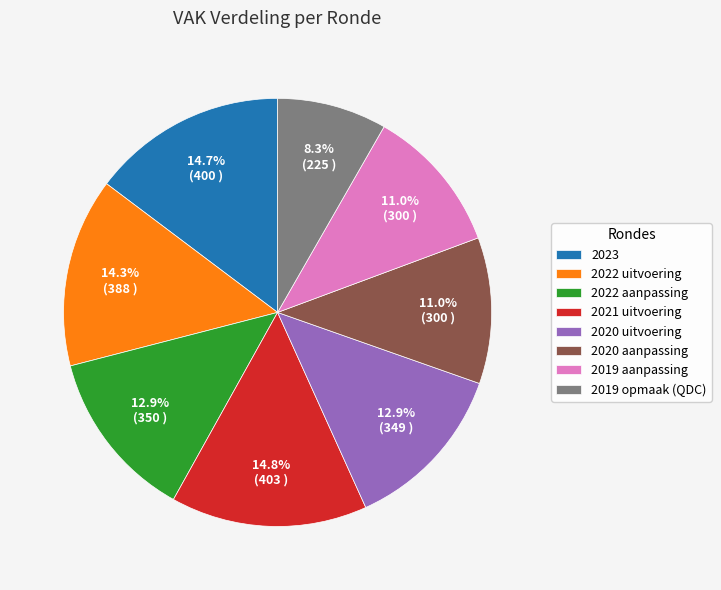

Is there any slice that represents more than half of the pie?

No